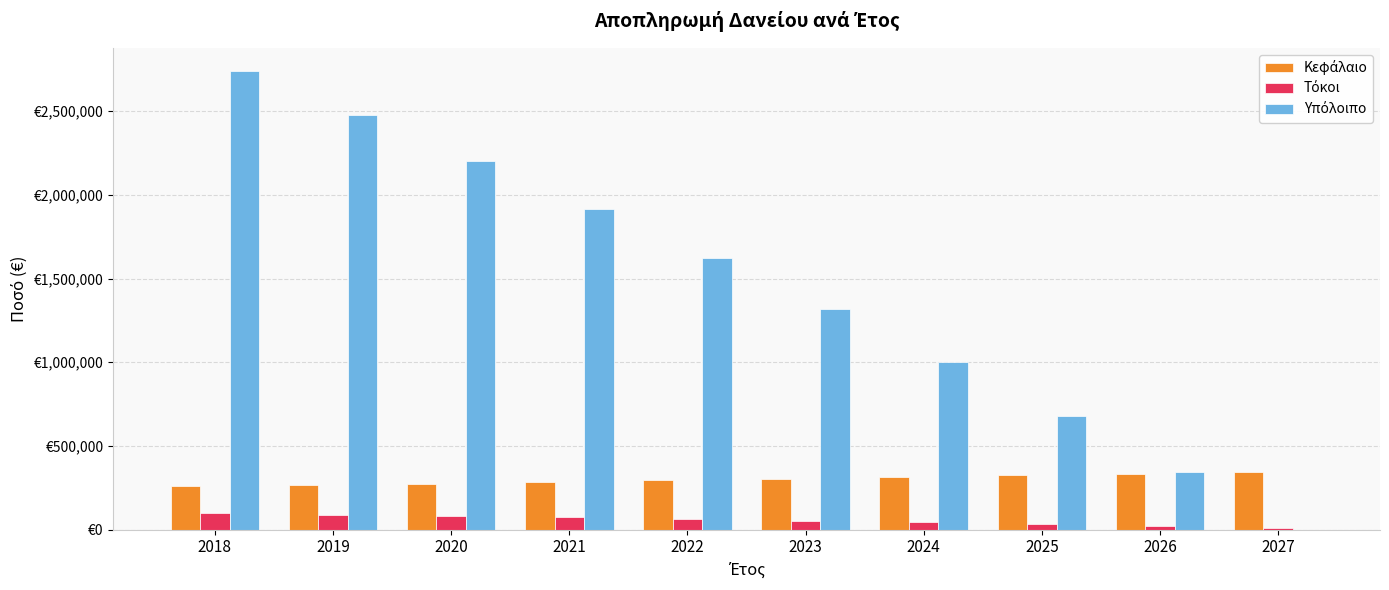

What is the difference between the Τόκοι values at 2025 and 2024?

10346.0